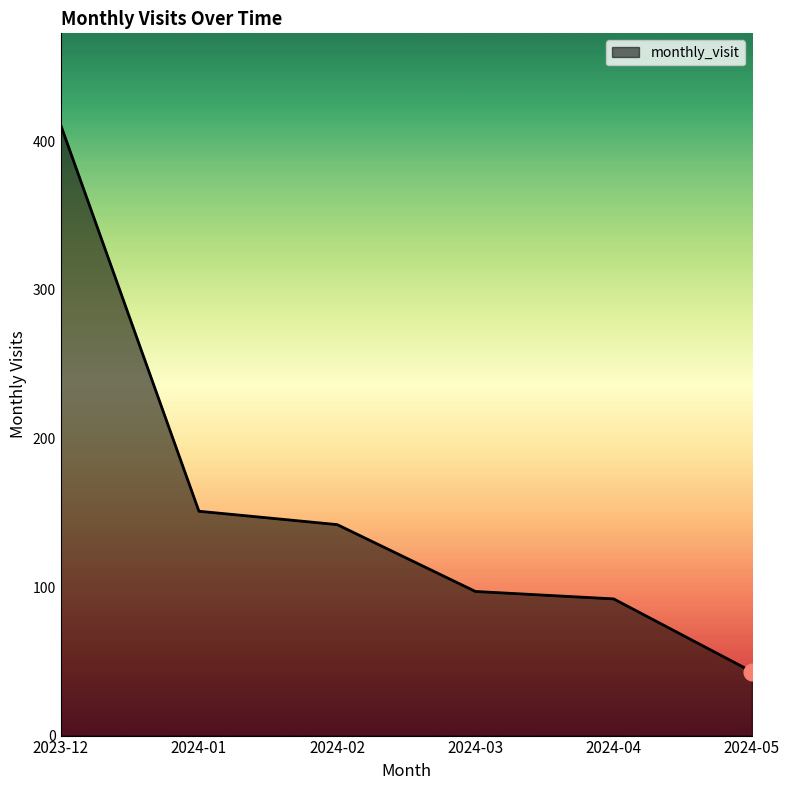

Reading right to left, what are all the values shown in this chart?

2024-05=43	2024-04=92	2024-03=97	2024-02=142	2024-01=151	2023-12=411